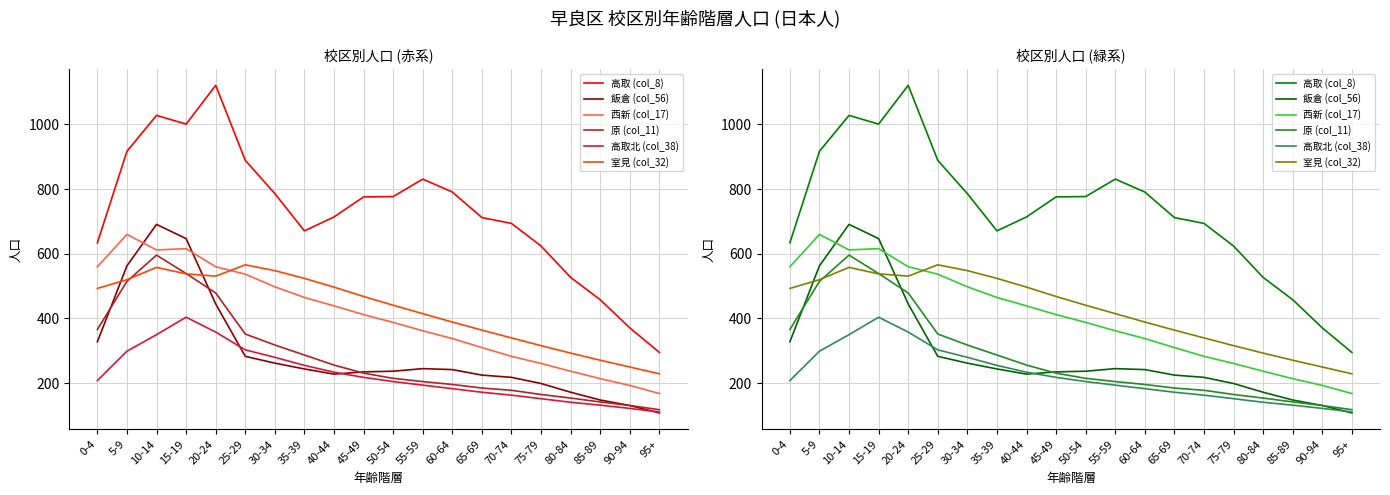

True or false: 高取北 (col_38) has a value of 43 at 95+.

False